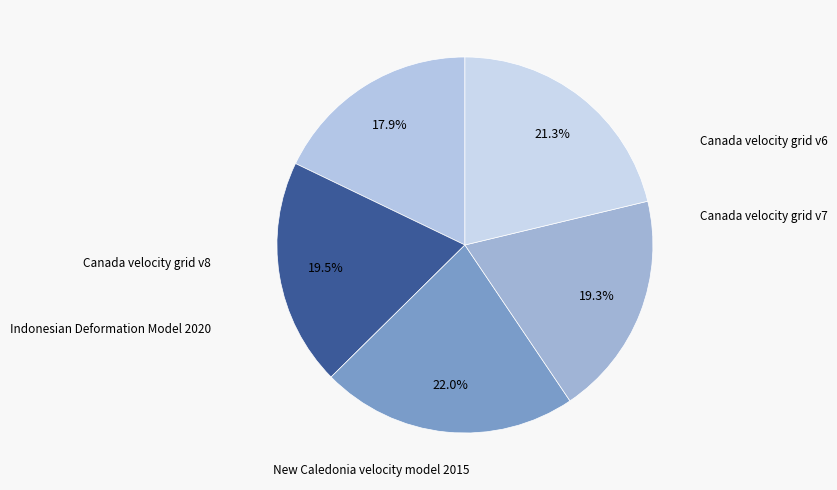

Count the number of slices in the pie.

5